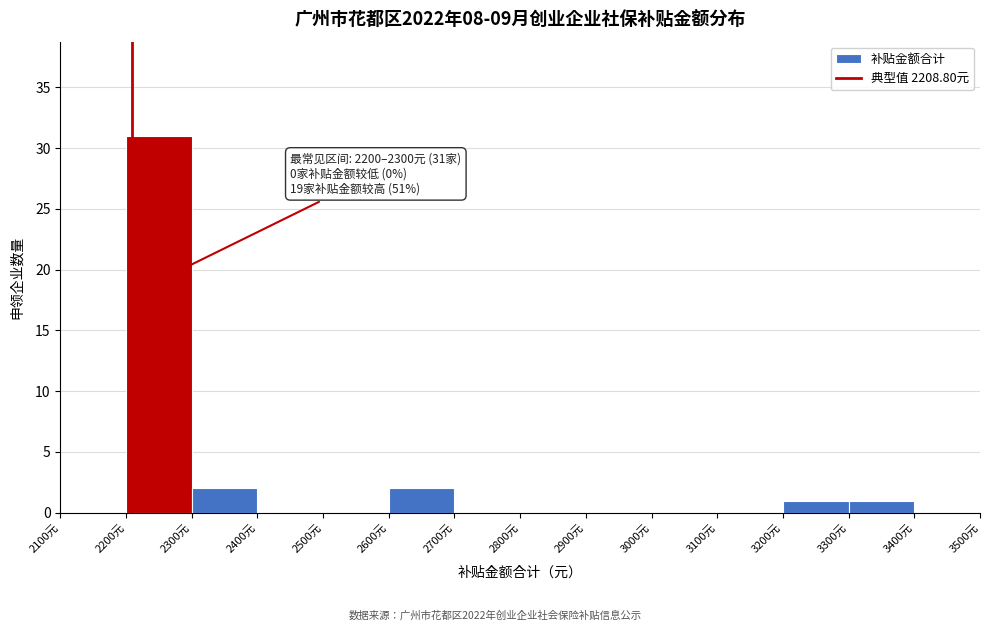

Over which range of the x-axis is the bar tallest?

2200 to 2300